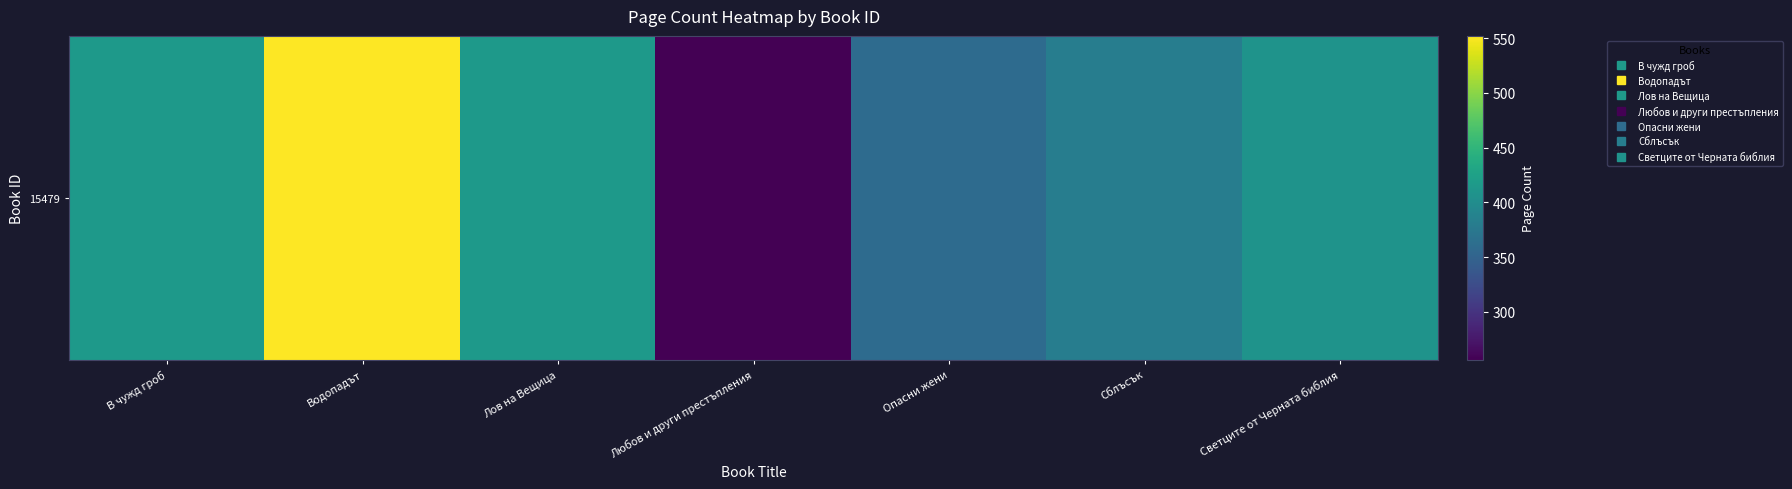

Is it true that the value at Светците от Черната библия is 226?

False